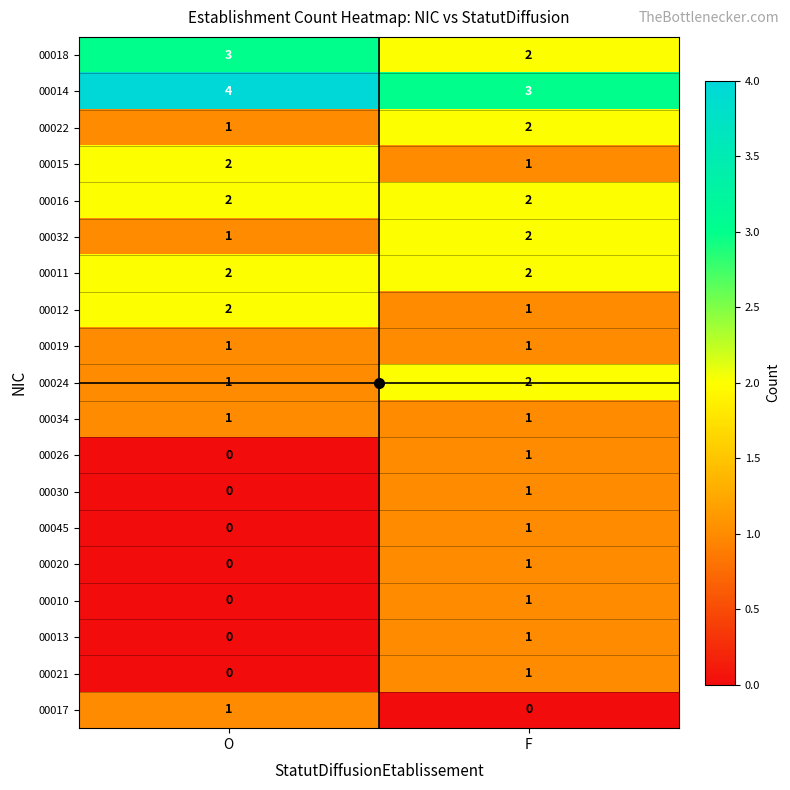

Where is 00022 nearest to the value 1?

O